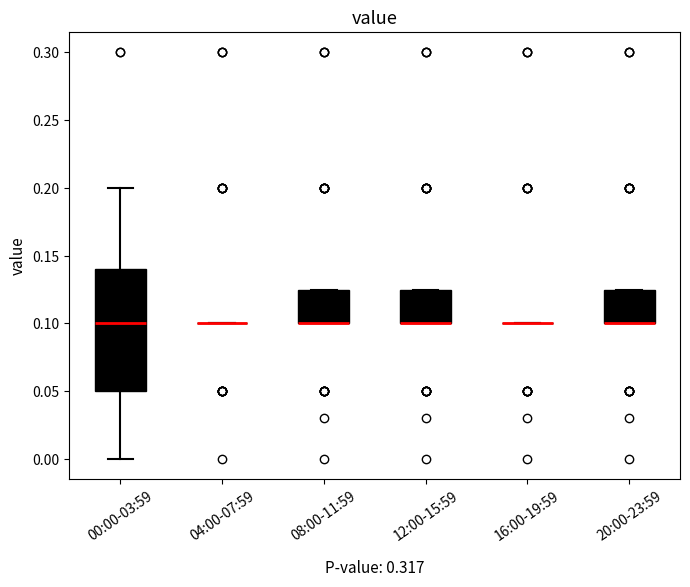

Reading left to right, transcribe this box plot: for each box, give where its median line is, the range the box spans, and where its two whiskers end, as read against the y-axis. The values are not printed on the chart, so give them approximately, as read against the axis.

00:00-03:59: median 0.100, box 0.050 to 0.140, whiskers 0.000 to 0.200
04:00-07:59: box collapsed to a line at 0.100, whiskers 0.100 to 0.100
08:00-11:59: median 0.100 (drawn on the box's lower edge), box 0.100 to 0.125, whiskers 0.100 to 0.125
12:00-15:59: median 0.100 (drawn on the box's lower edge), box 0.100 to 0.125, whiskers 0.100 to 0.125
16:00-19:59: box collapsed to a line at 0.100, whiskers 0.100 to 0.100
20:00-23:59: median 0.100 (drawn on the box's lower edge), box 0.100 to 0.125, whiskers 0.100 to 0.125